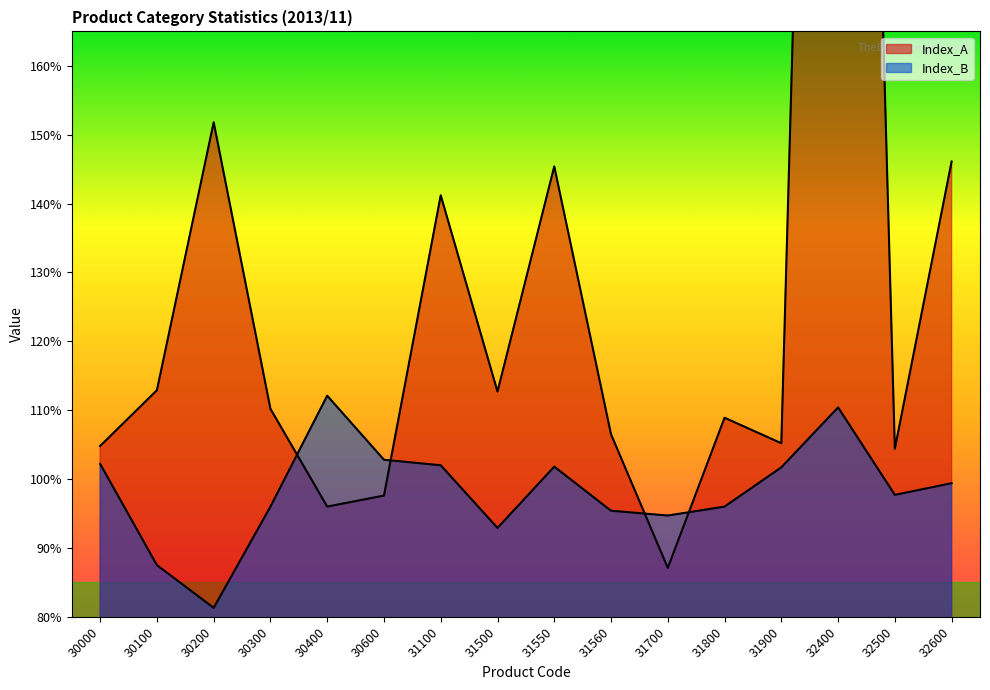

What is the total value across all series at 31700?

181.8